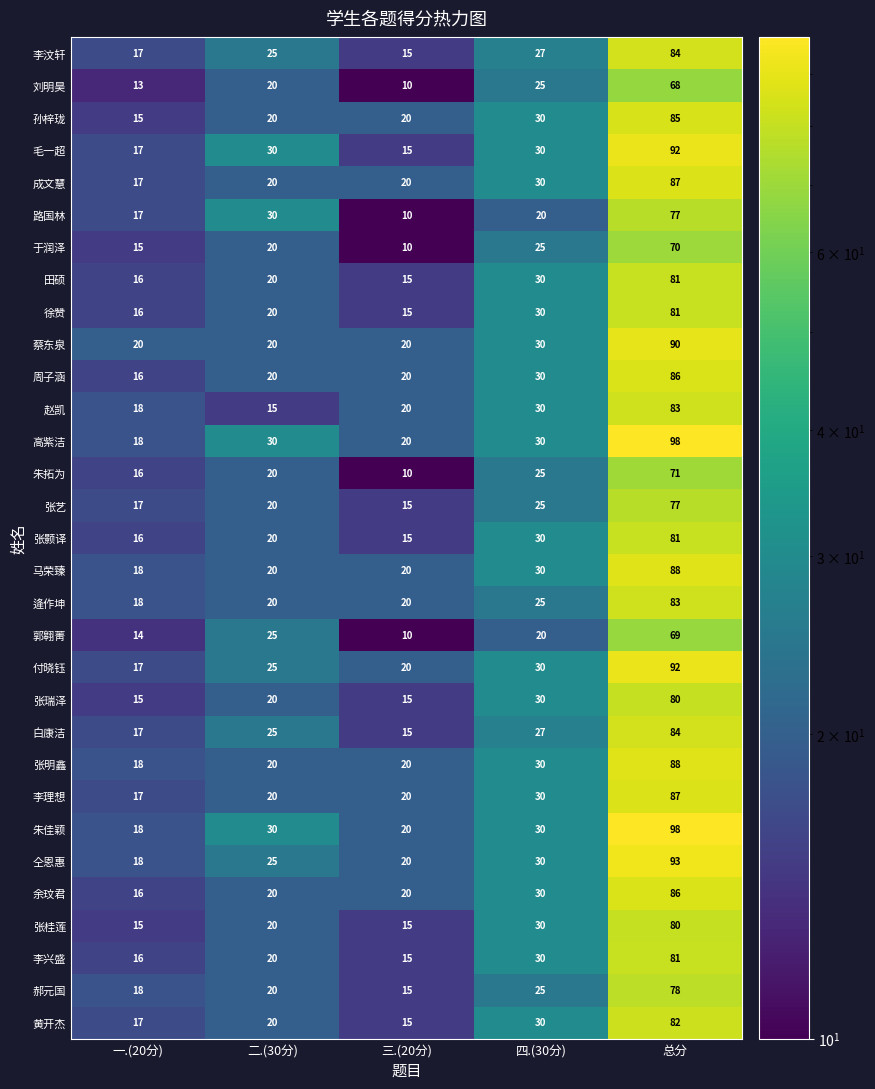

List the labels in order of 张艺 value, smallest first.

三.(20分), 一.(20分), 二.(30分), 四.(30分), 总分